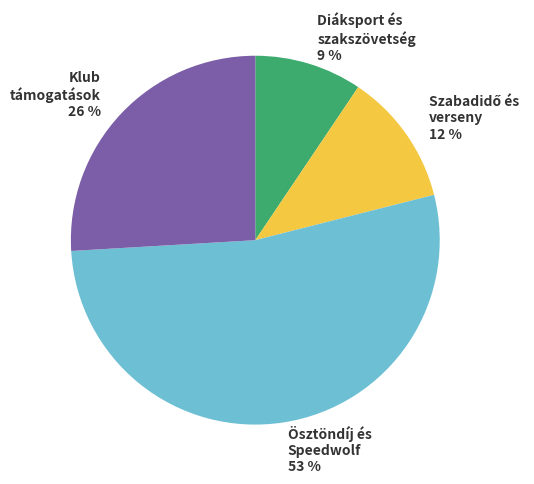

Count the number of slices in the pie.

4